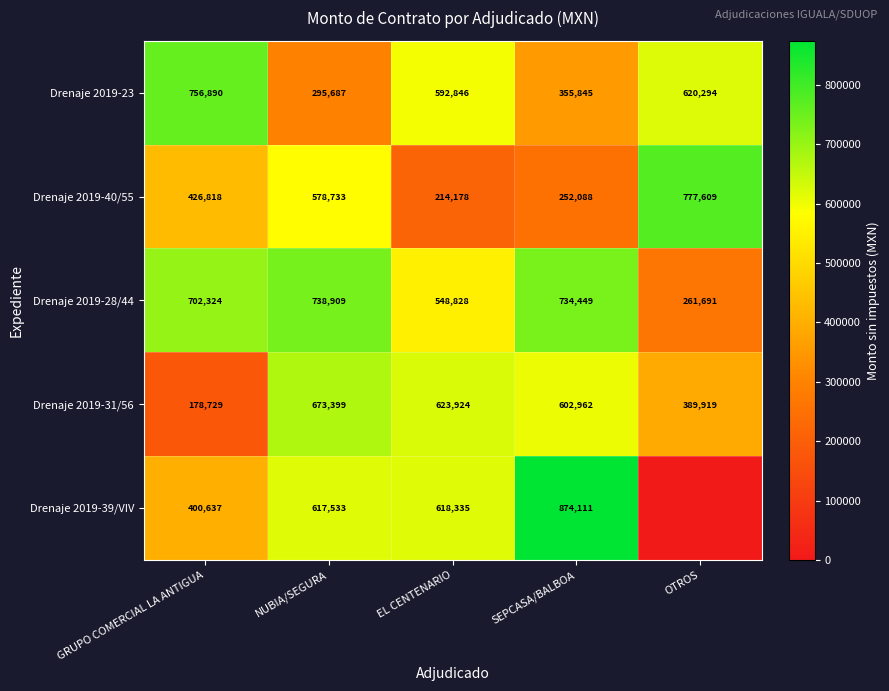

Where is Drenaje 2019-23 nearest to the value 526288?

EL CENTENARIO